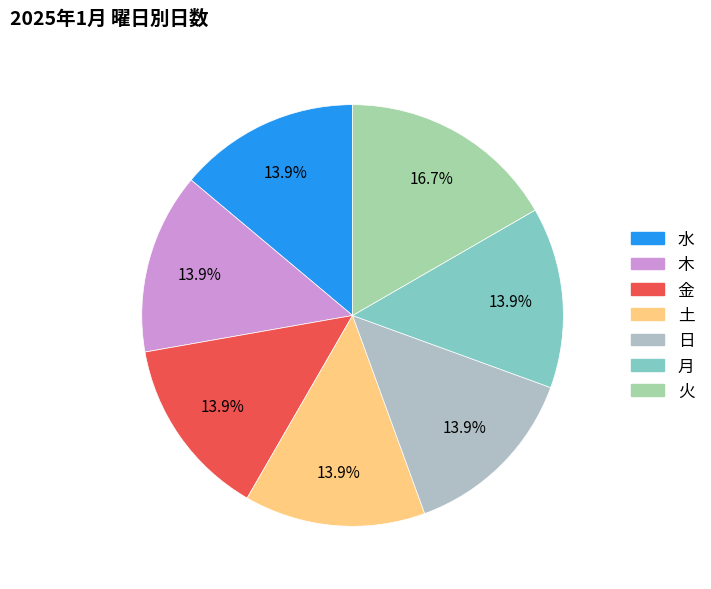

Which category has the biggest portion of the pie?

火